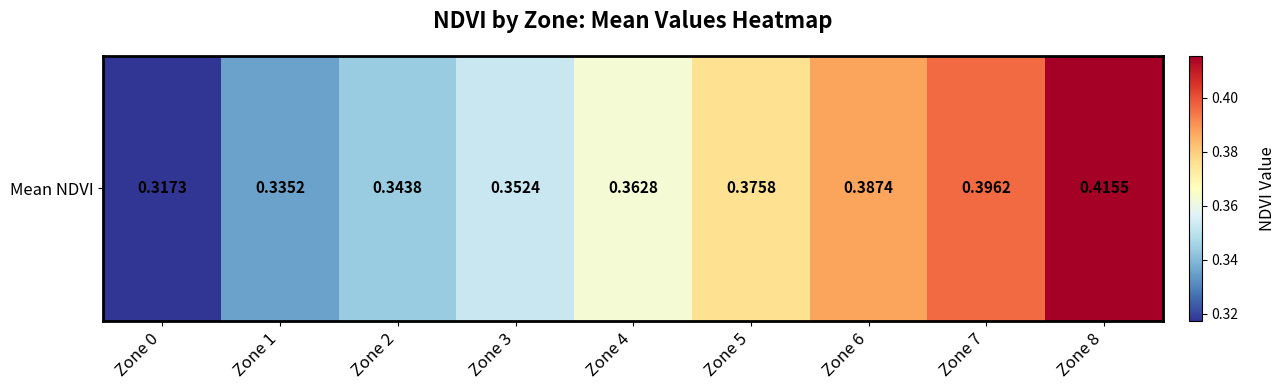

Reading left to right, extract all data points from this chart.

0.3	0.3	0.3	0.4	0.4	0.4	0.4	0.4	0.4